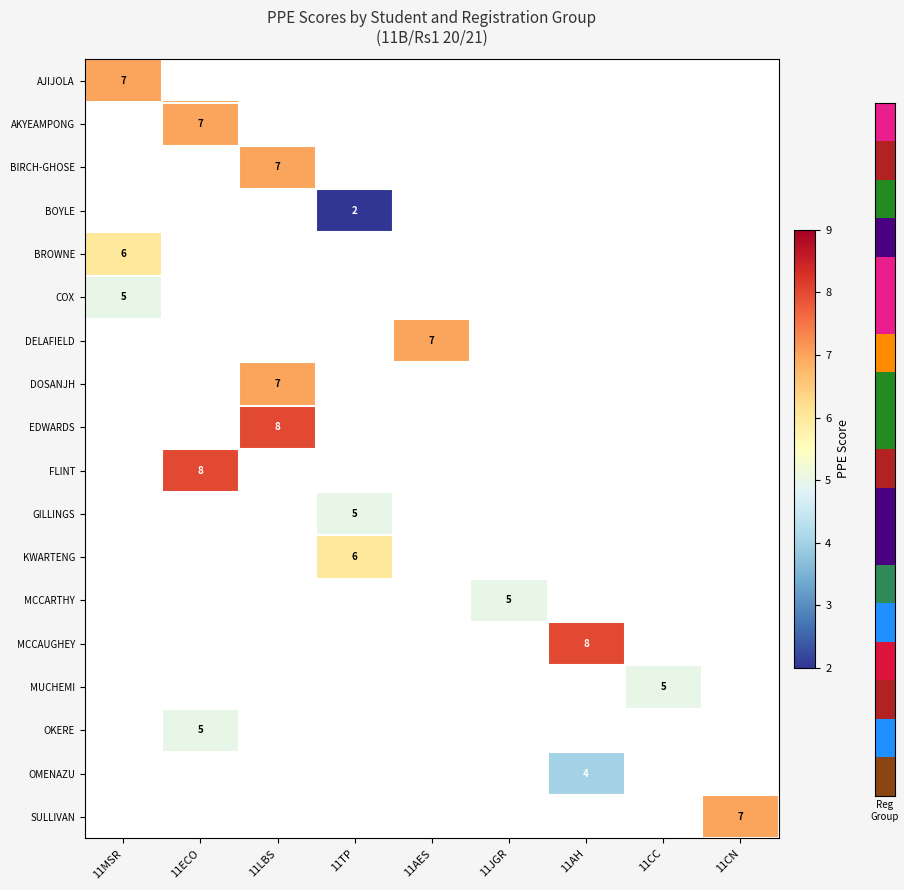

What is the greatest value displayed?

8.0